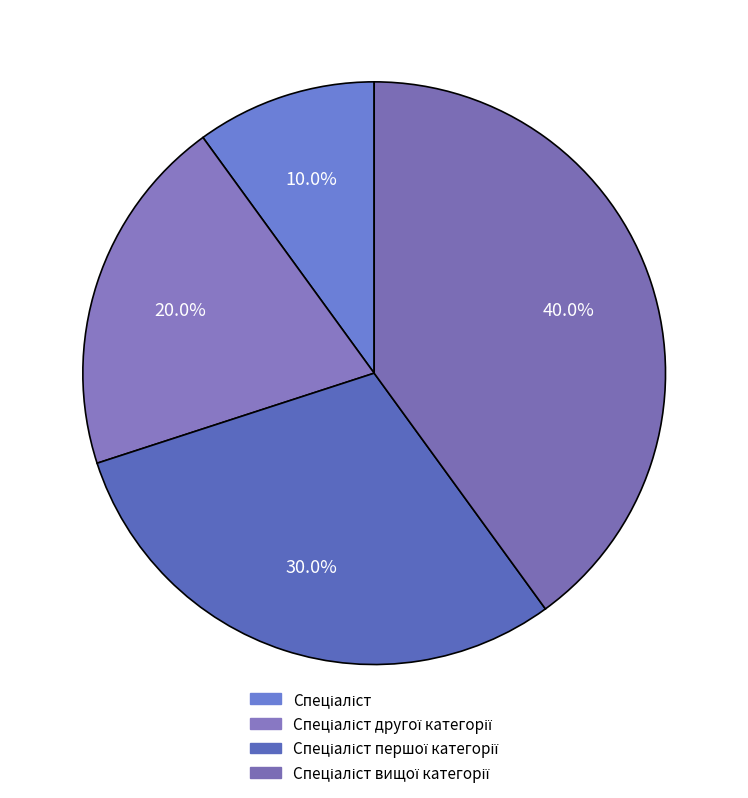

Count the number of slices in the pie.

4